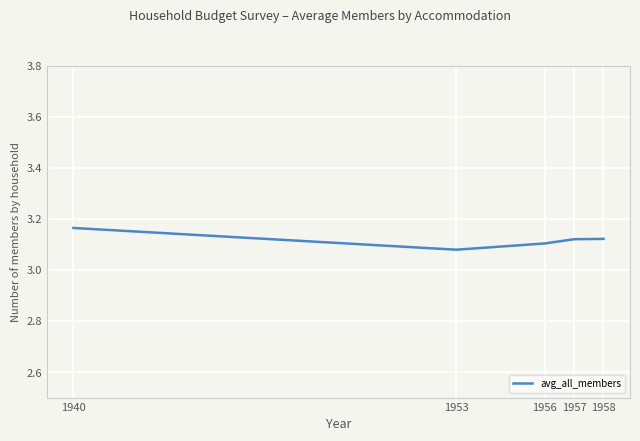

What is the ratio of the value at 1956 to the value at 1953?

1.0